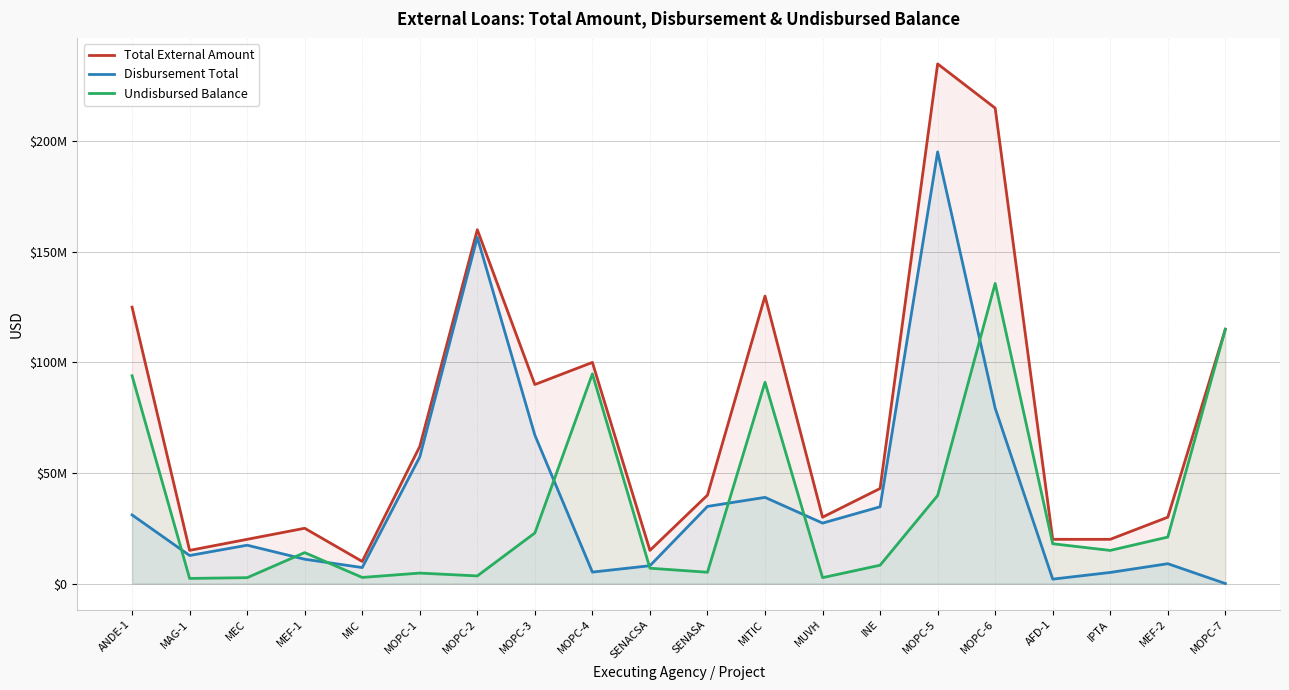

What is the label of the 14th point from the left?

INE